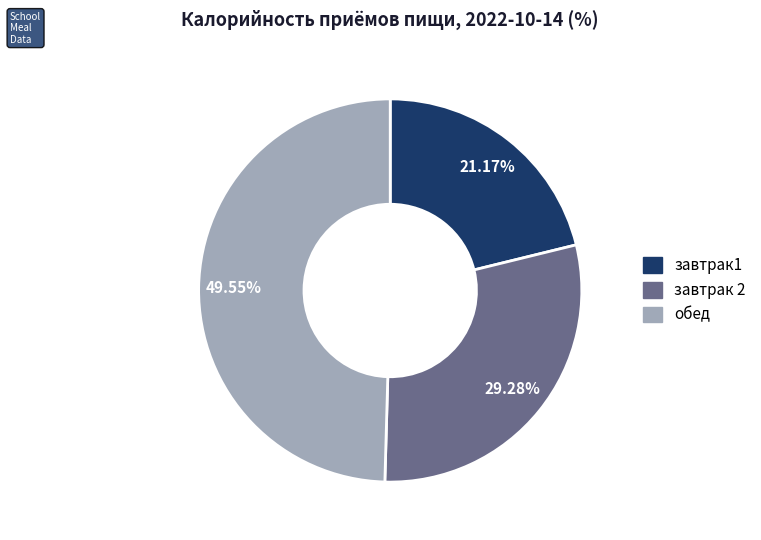

What percentage is the завтрак1 slice, to the nearest percent?

21%